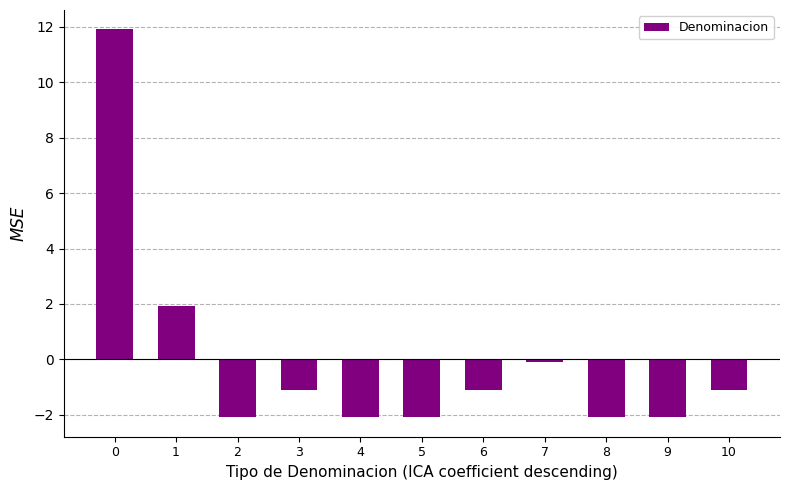

What is the value of the 9th bar from the left?

-2.1